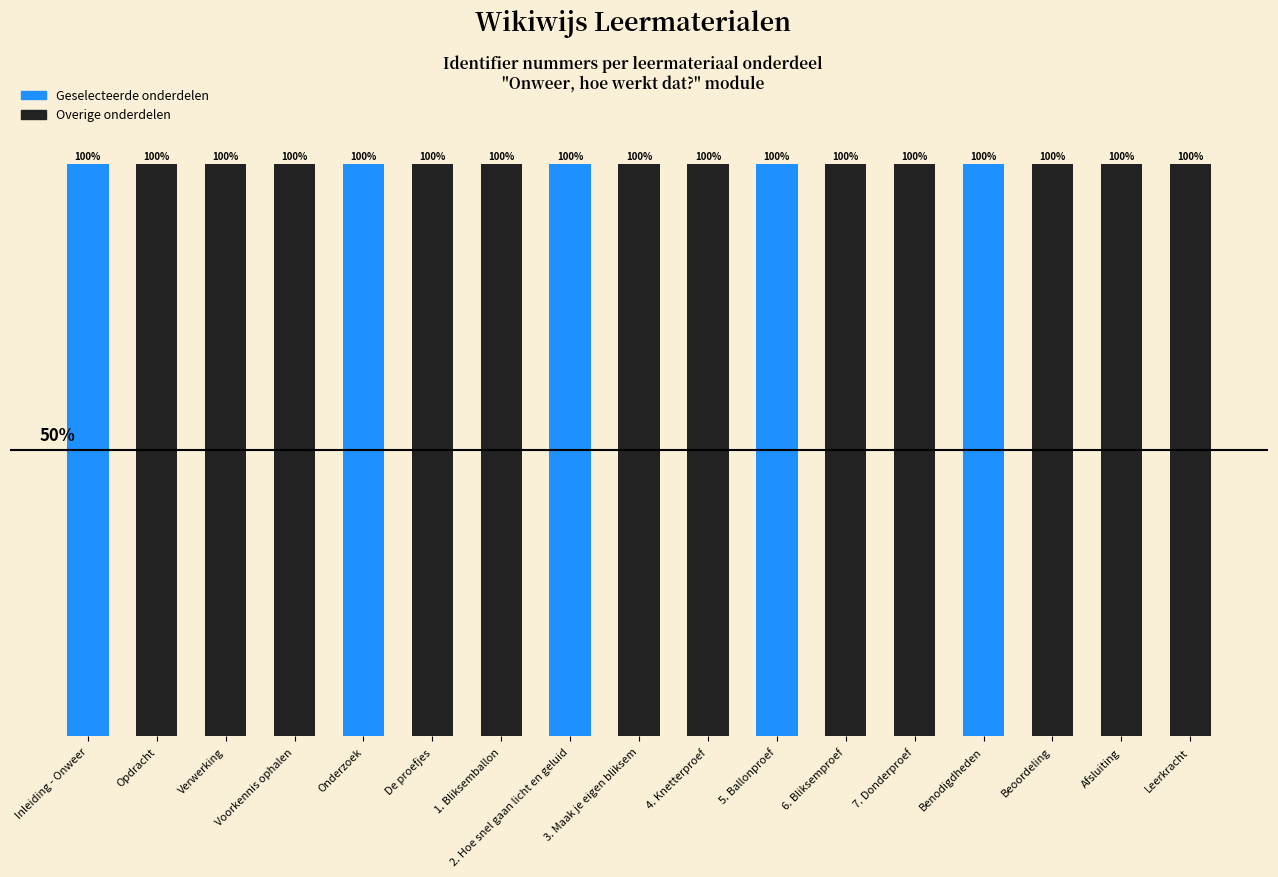

What is the label of the 17th bar from the right?

Inleiding - Onweer